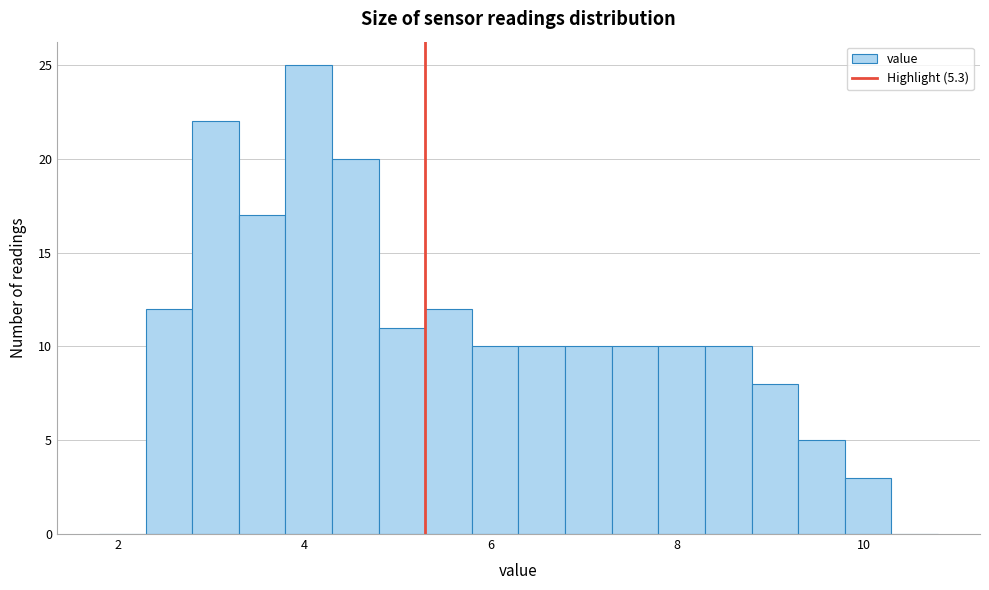

Read against the x-axis, roughly where is the centre of the tallest bar?

4.0